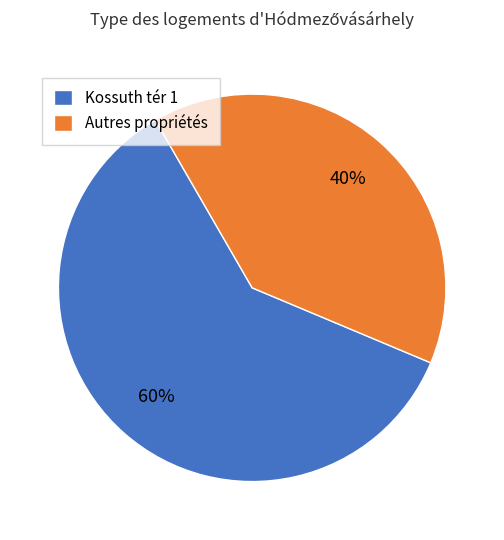

Which category has the biggest portion of the pie?

Kossuth tér 1